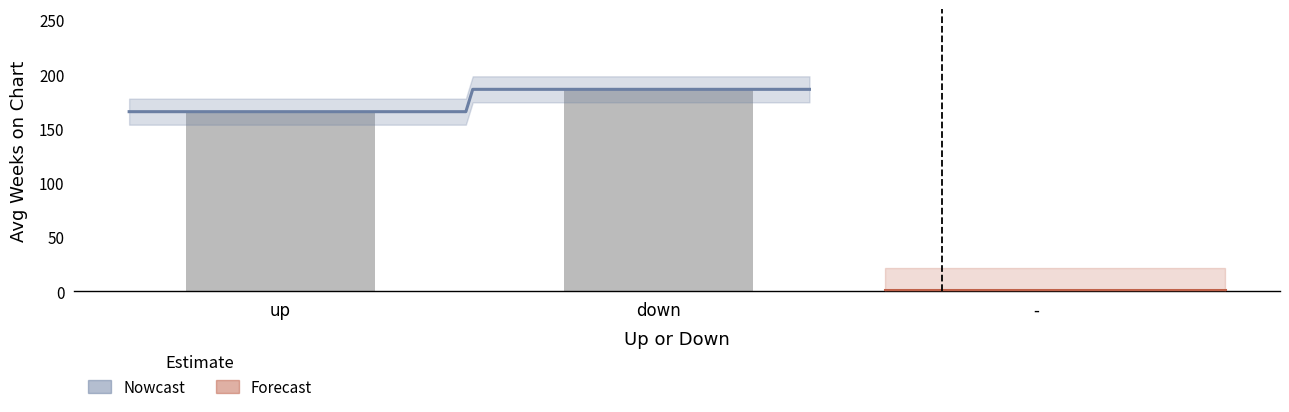

Which label corresponds to the smallest value in the chart?

-